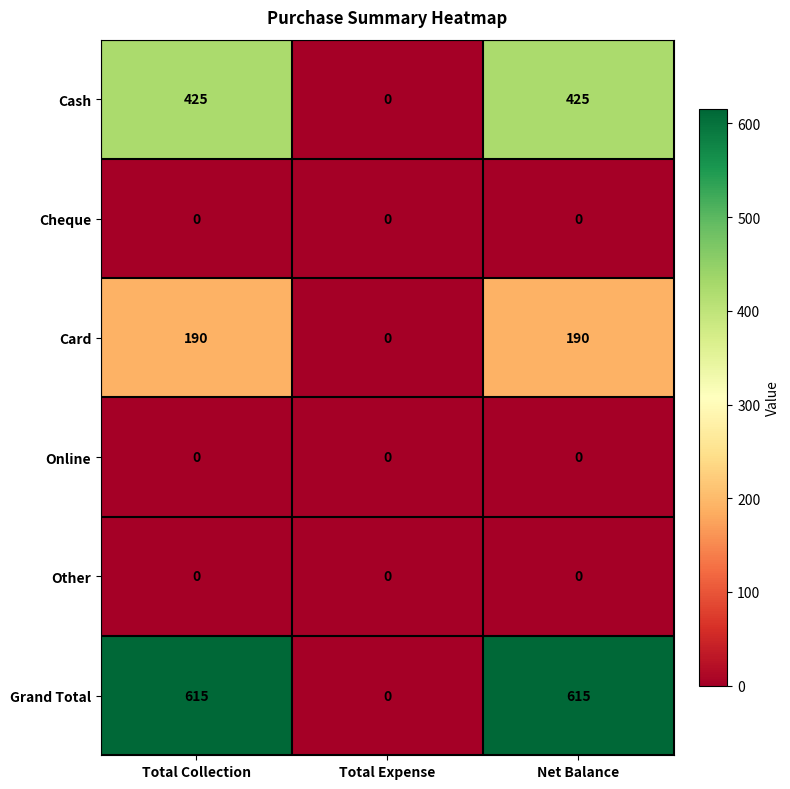

What is the total value across all series at Total Collection?

1230